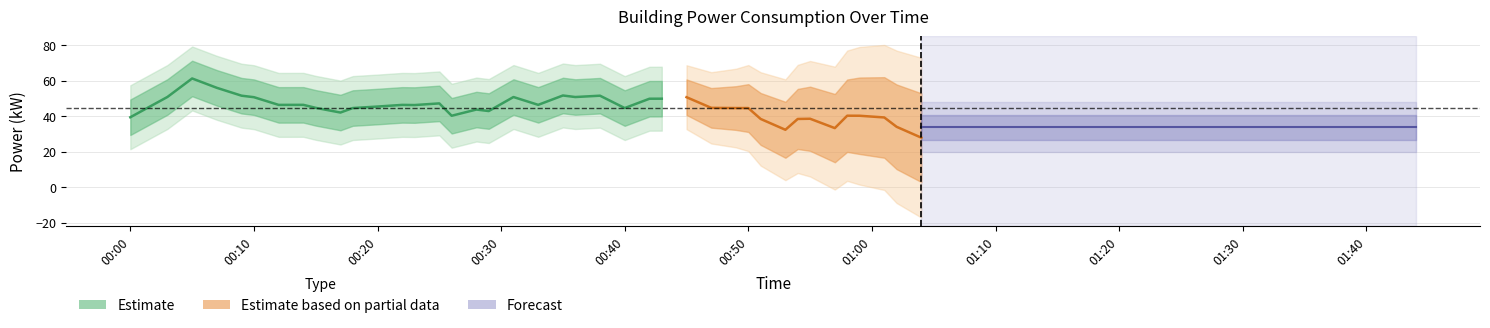

The chart shows a value of 70.7 at 2023-10-28T00:28:00. True or false?

False